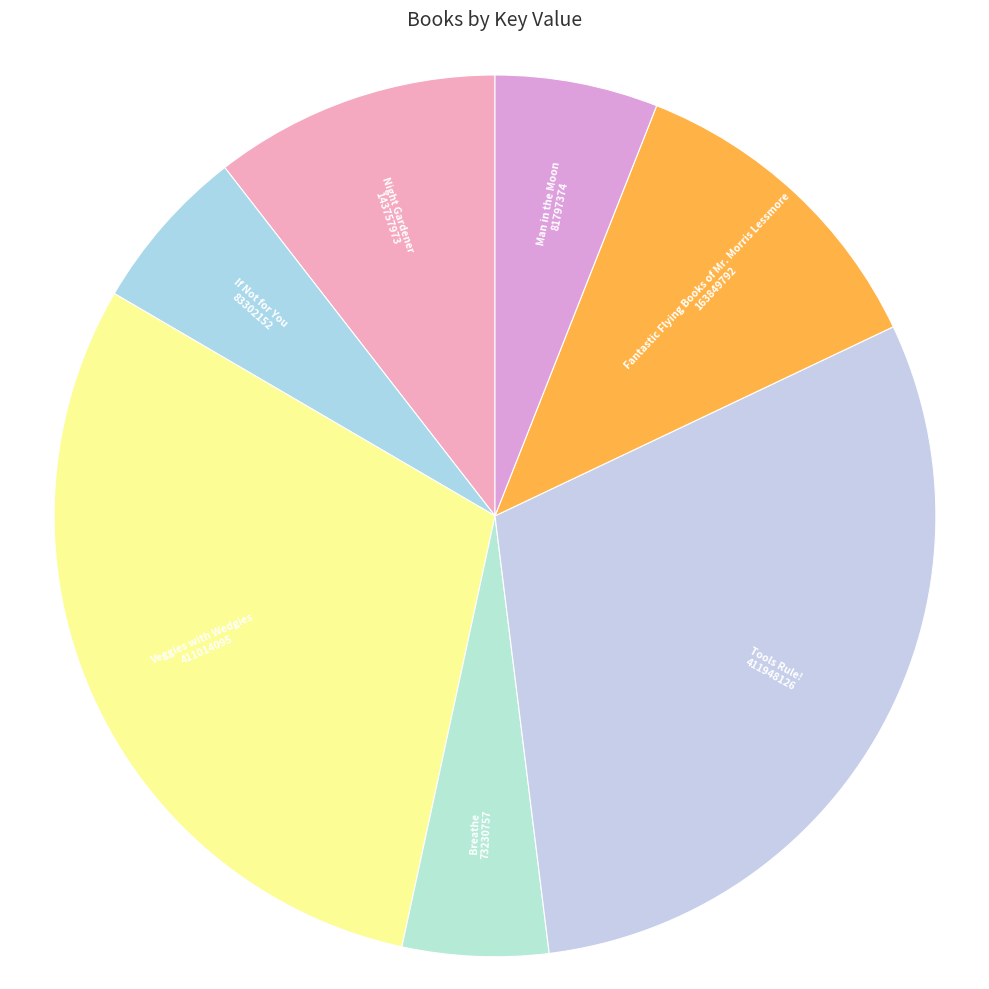

How many segments does this pie chart have?

7